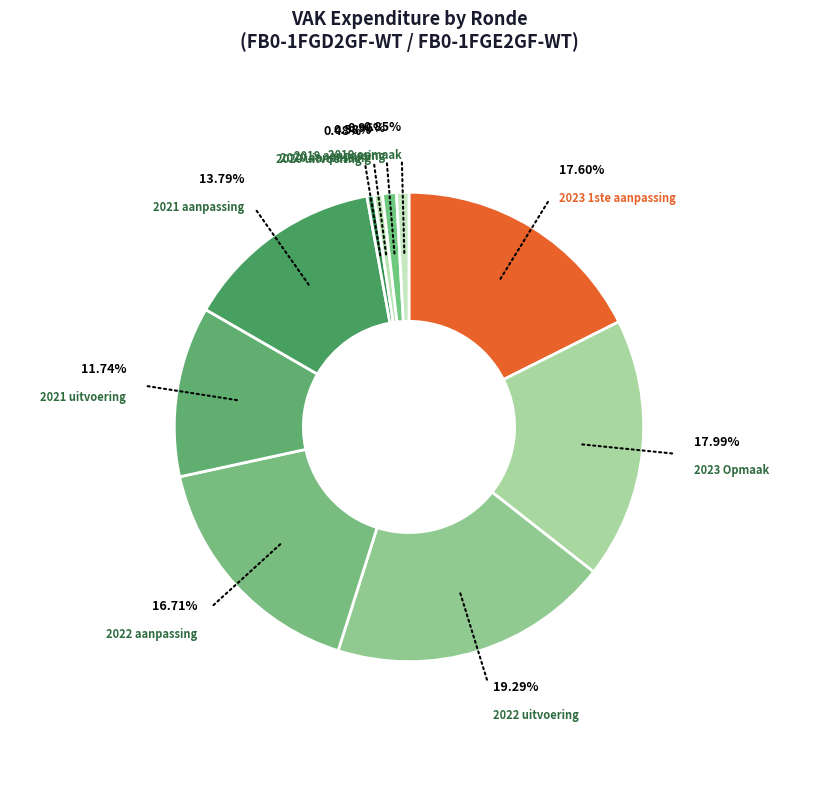

To the nearest percent, what percentage of the pie is 2022 aanpassing?

17%